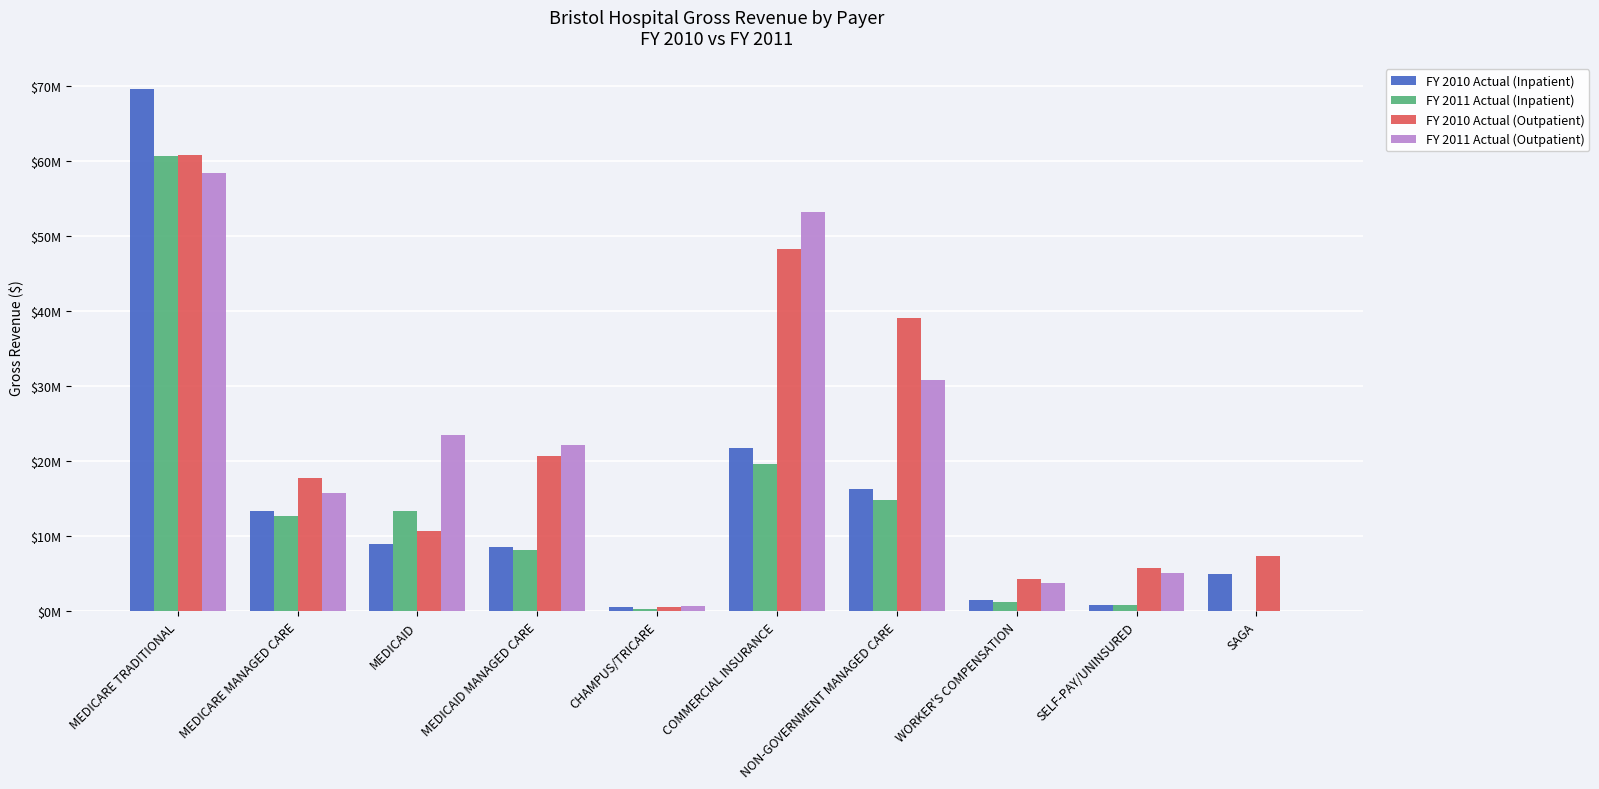

What is the label of the 9th bar from the left?

SELF-PAY/UNINSURED